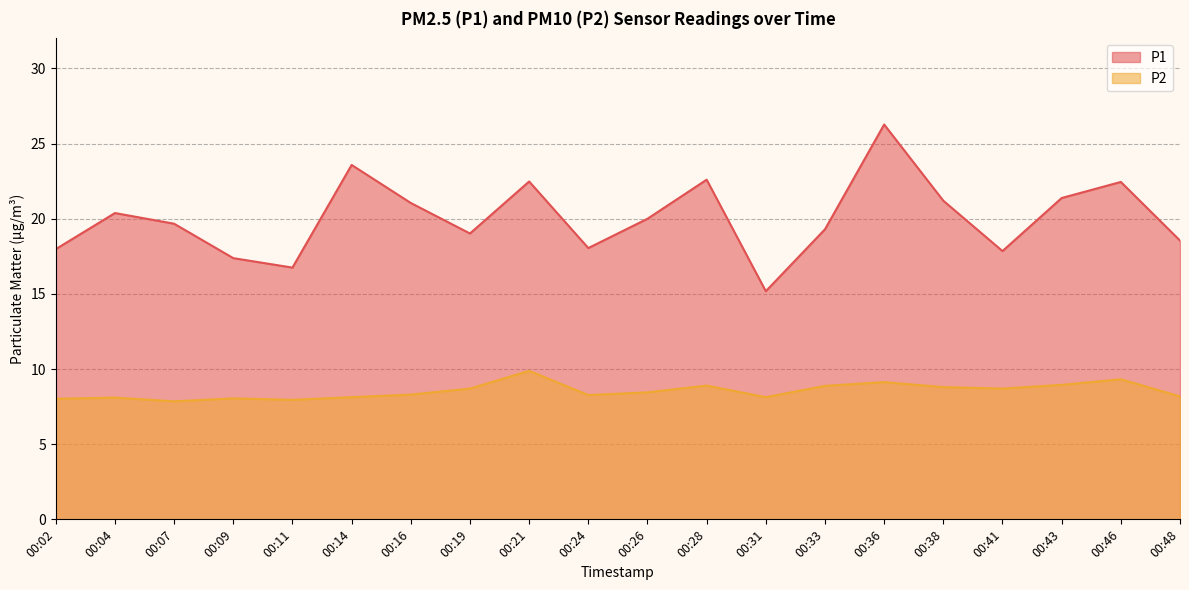

Which label corresponds to the largest value in the chart?

00:36